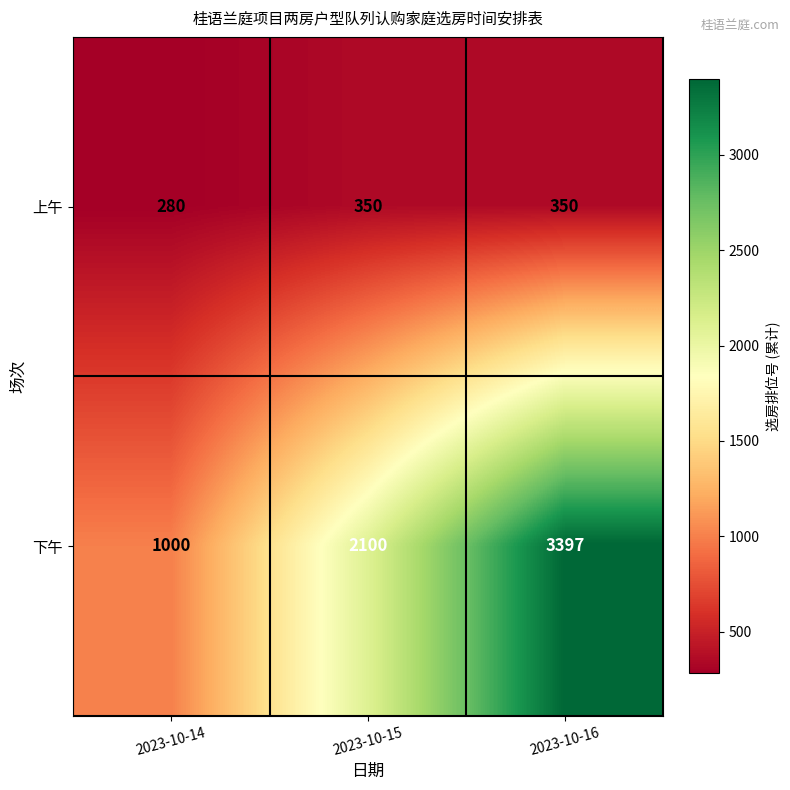

Is it true that 上午 equals 151 at 2023-10-14?

False